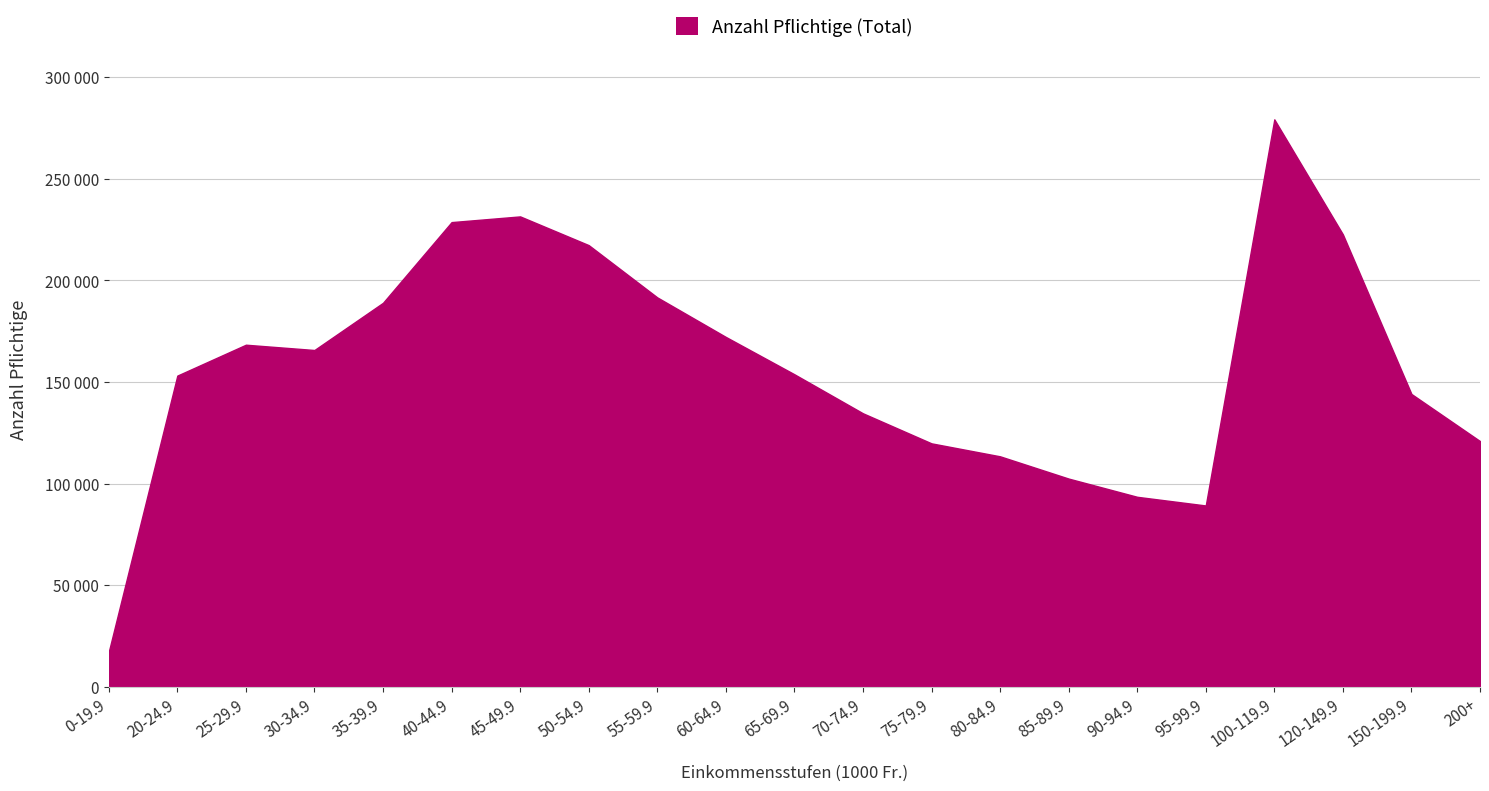

Is this an area chart (filled region under the line)?

Yes